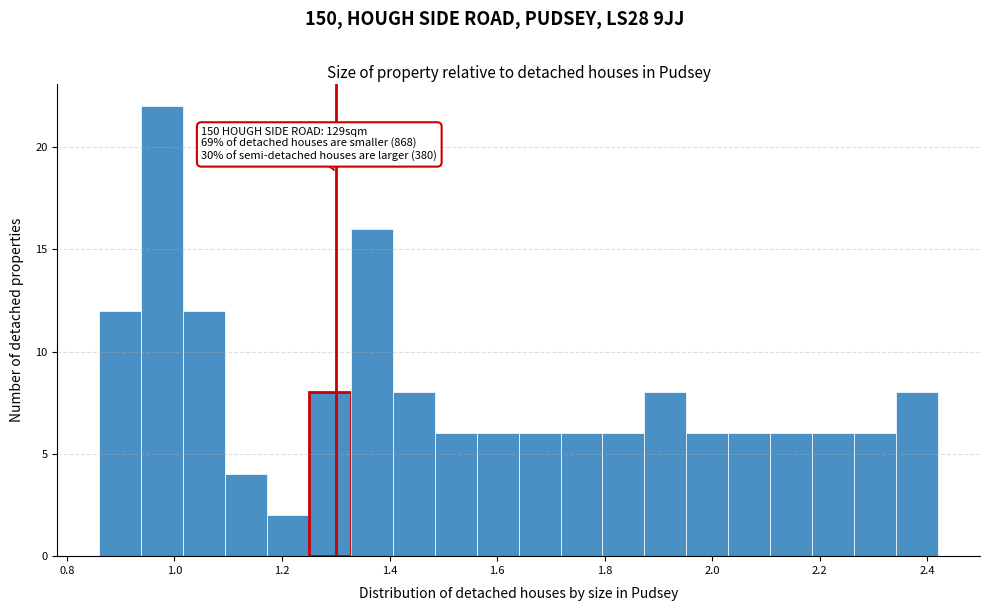

Read against the x-axis, roughly where is the centre of the tallest bar?

0.98